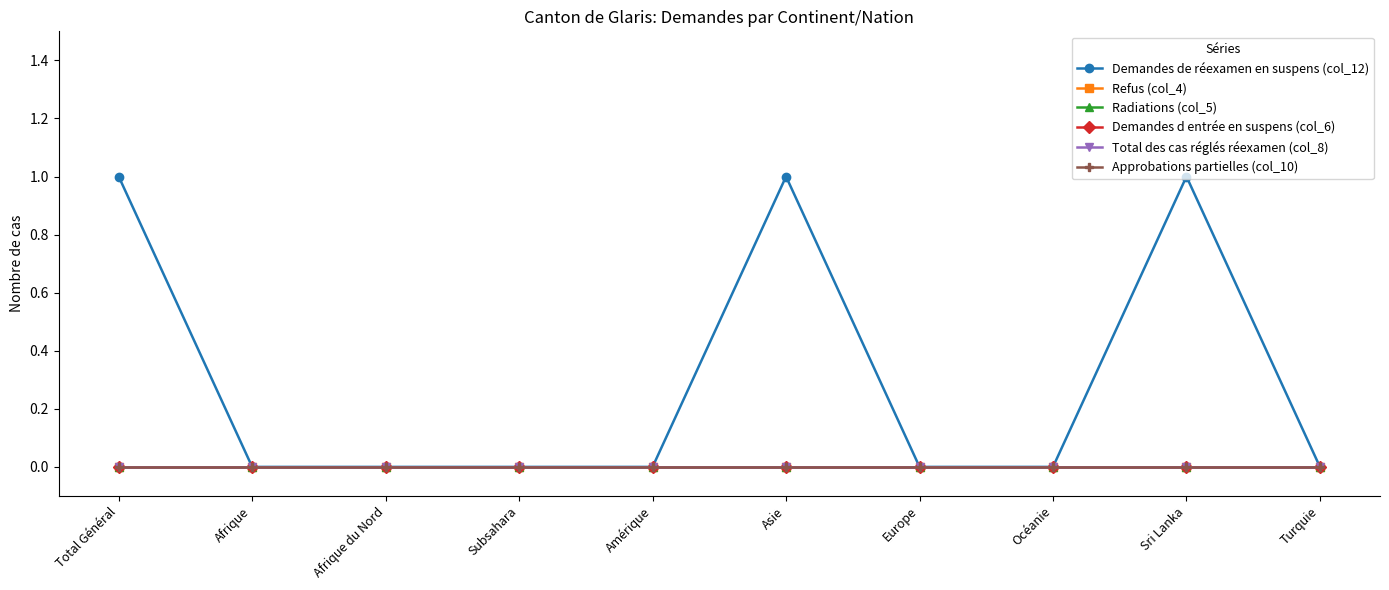

What position from the left is Total Général?

1